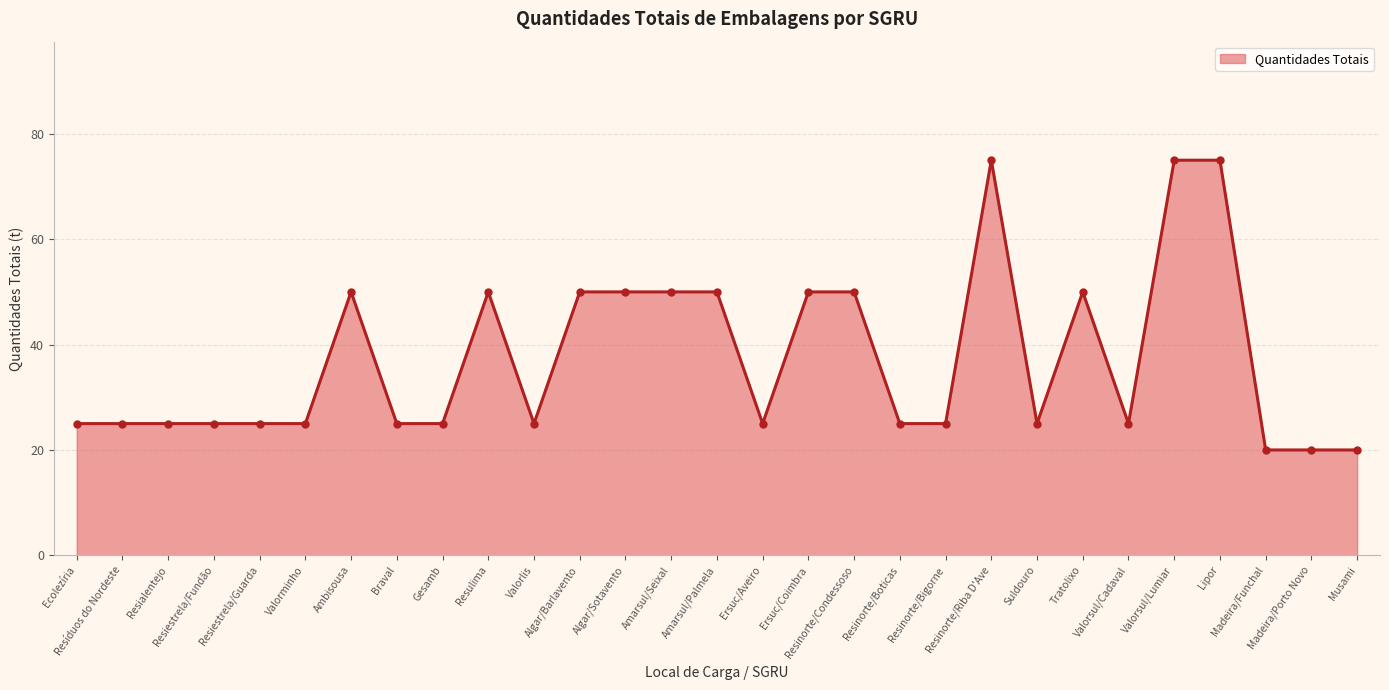

What is the smallest value displayed?

20